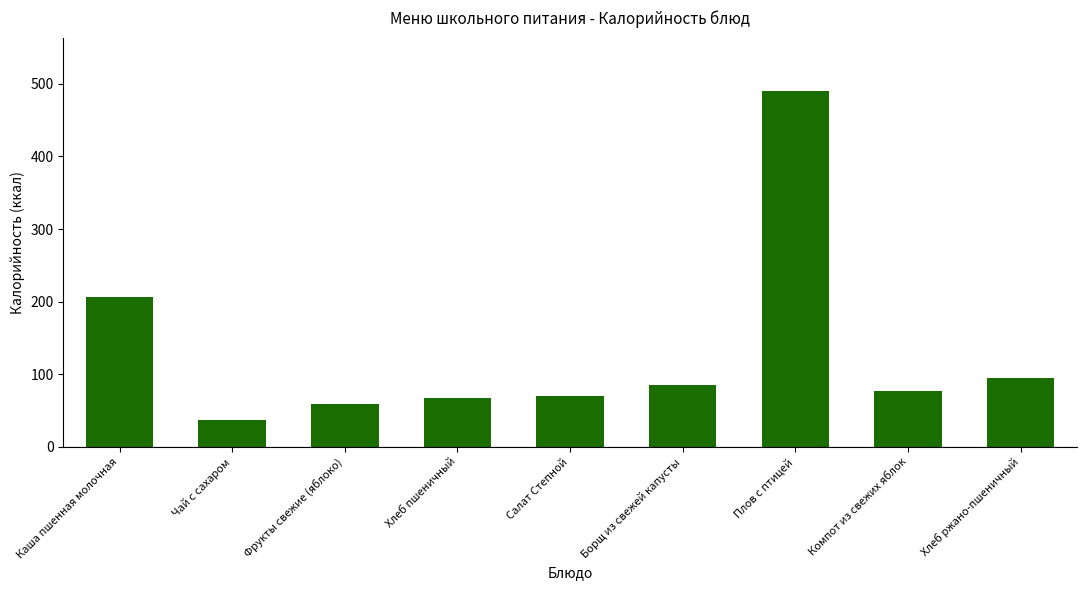

What is the approximate value at Хлеб ржано-пшеничный?

94.8